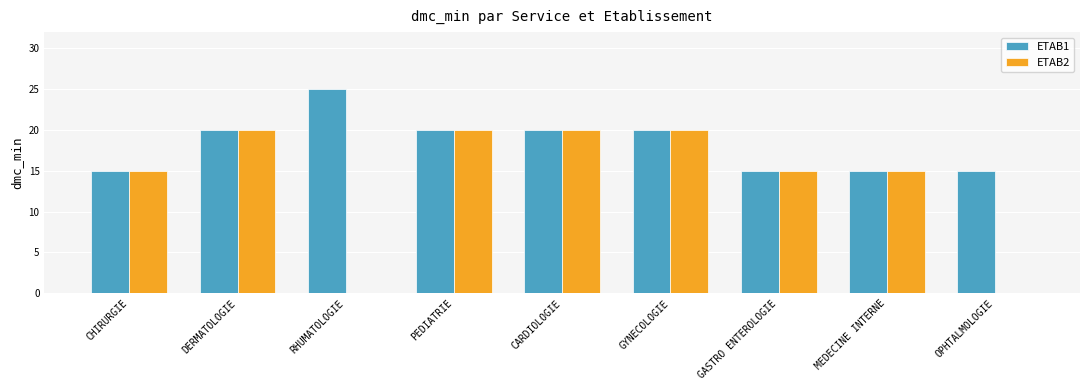

Reading left to right, extract all data points from this chart.

ETAB1: 15	20	25	20	20	20	15	15	15
ETAB2: 15	20	0	20	20	20	15	15	0